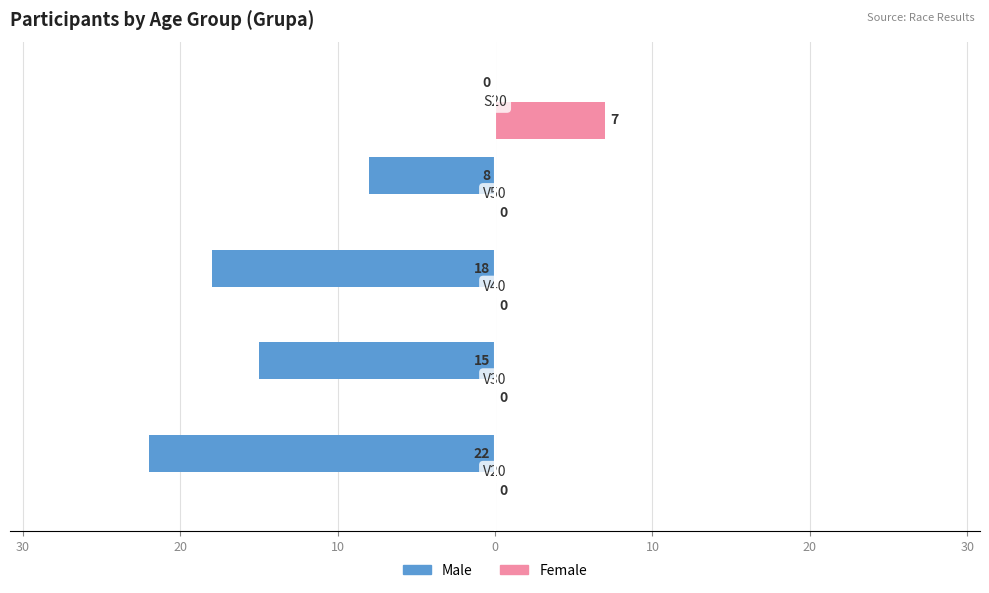

What are all the series names shown in the legend?

Male, Female